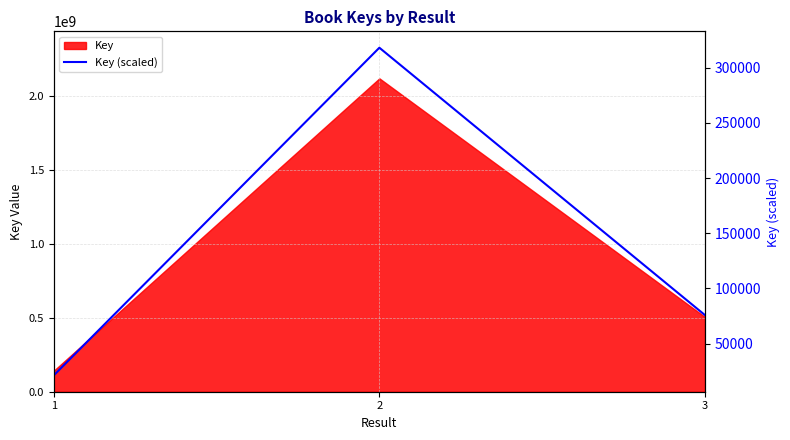

How many lines are shown in the chart?

1